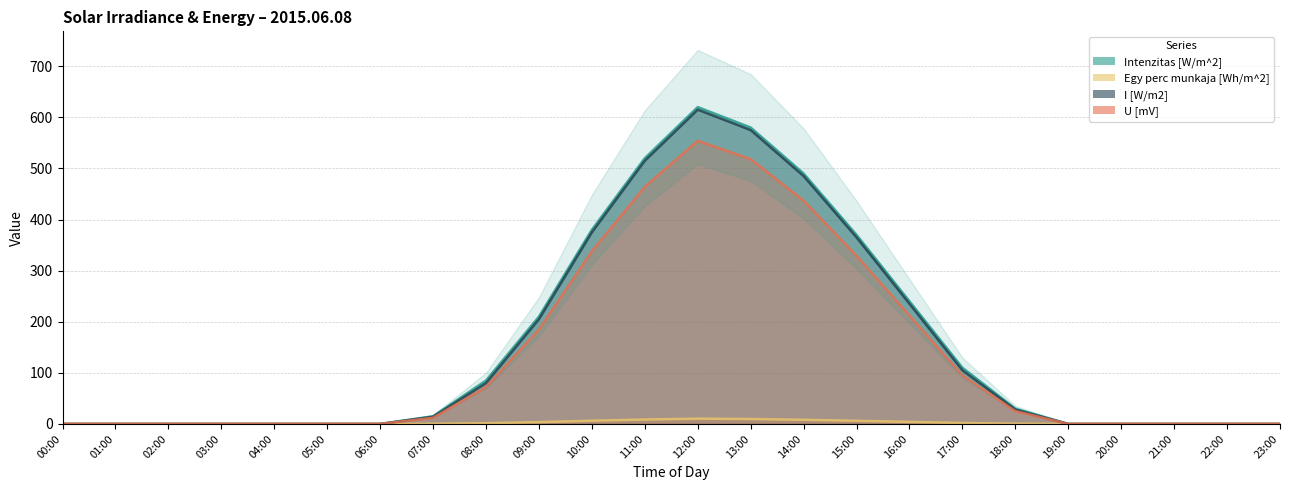

True or false: U [mV] has more than 0 points higher than both neighbors.

True